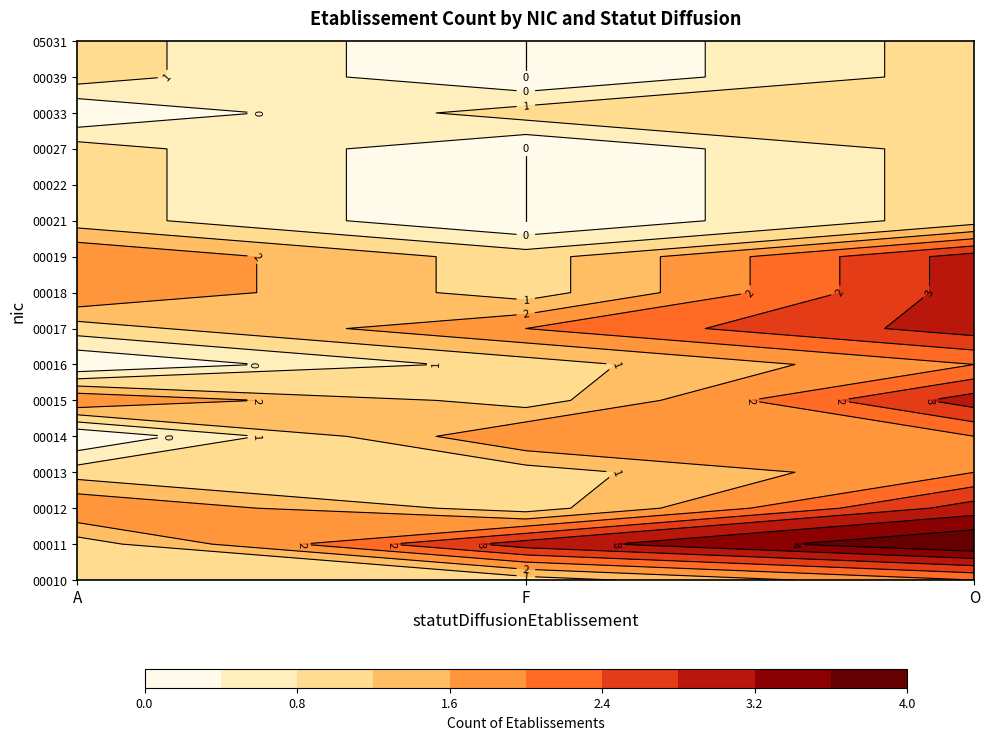

The value of 00022 at A is 1. True or false?

True